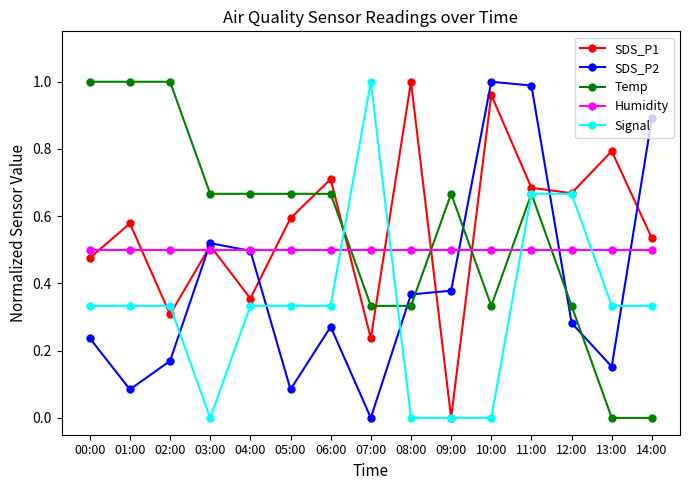

What are all the series names shown in the legend?

SDS_P1, SDS_P2, Temp, Humidity, Signal